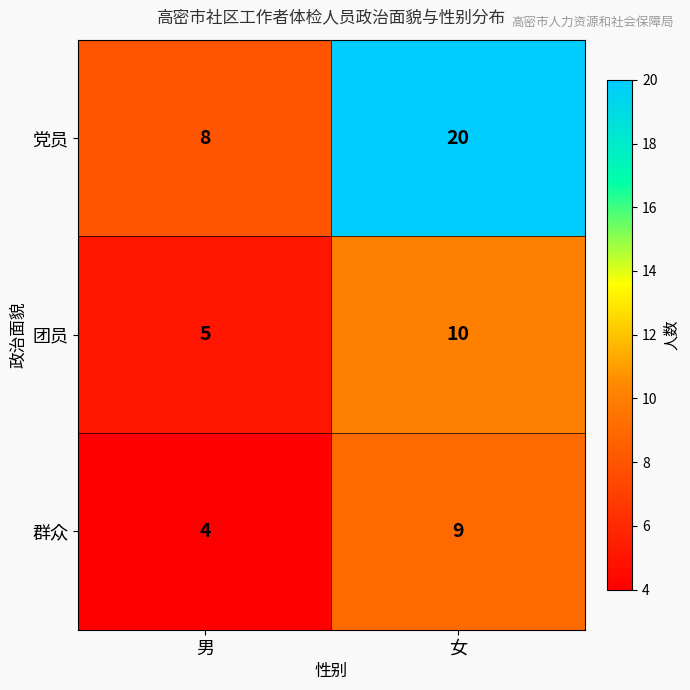

At which category does the chart reach its minimum across all series?

男